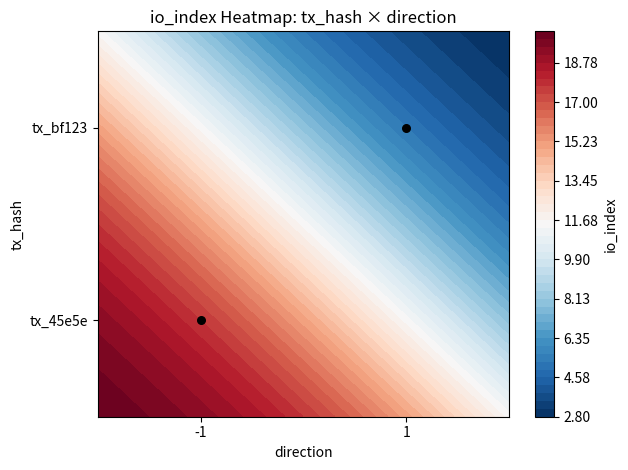

True or false: the data shows 1 at 1.

True